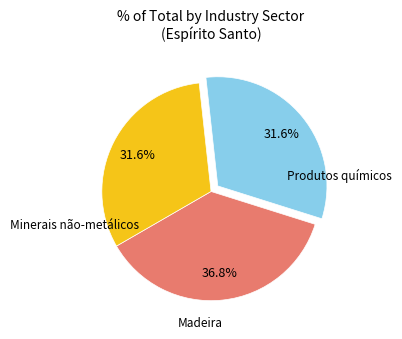

Does any single category account for the majority?

No